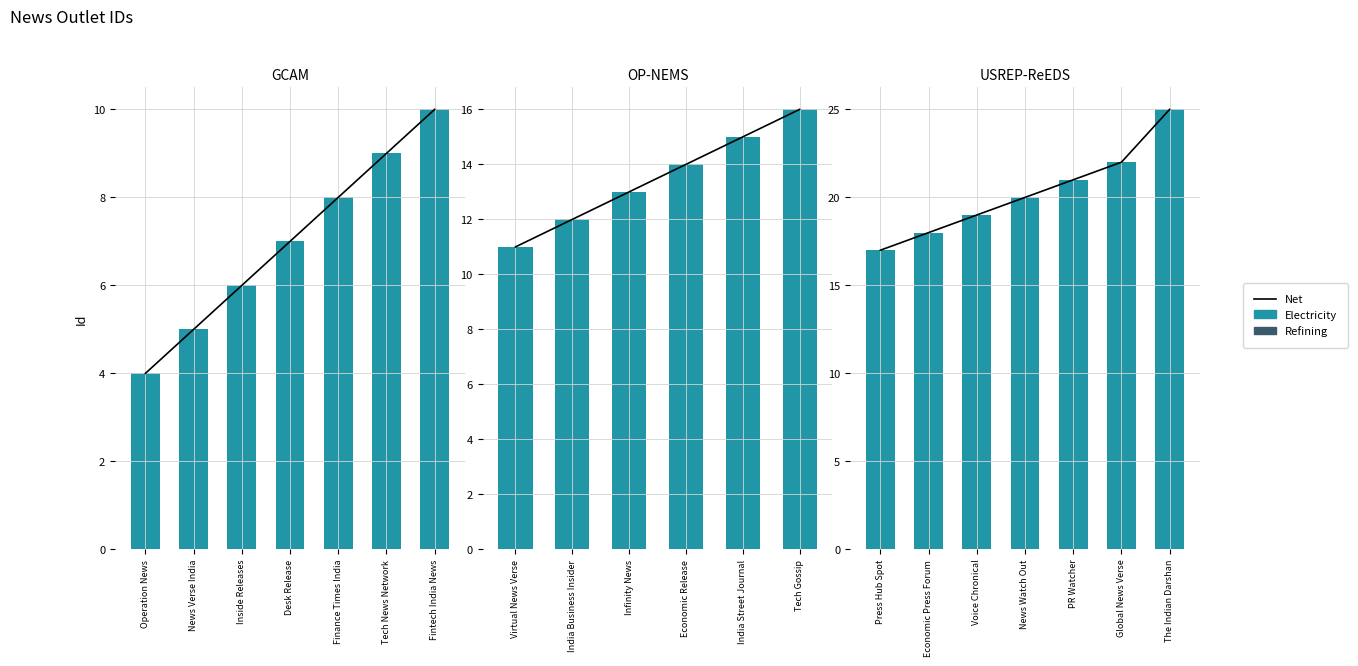

What is the difference between the second highest and minimum values in the Net series?

5